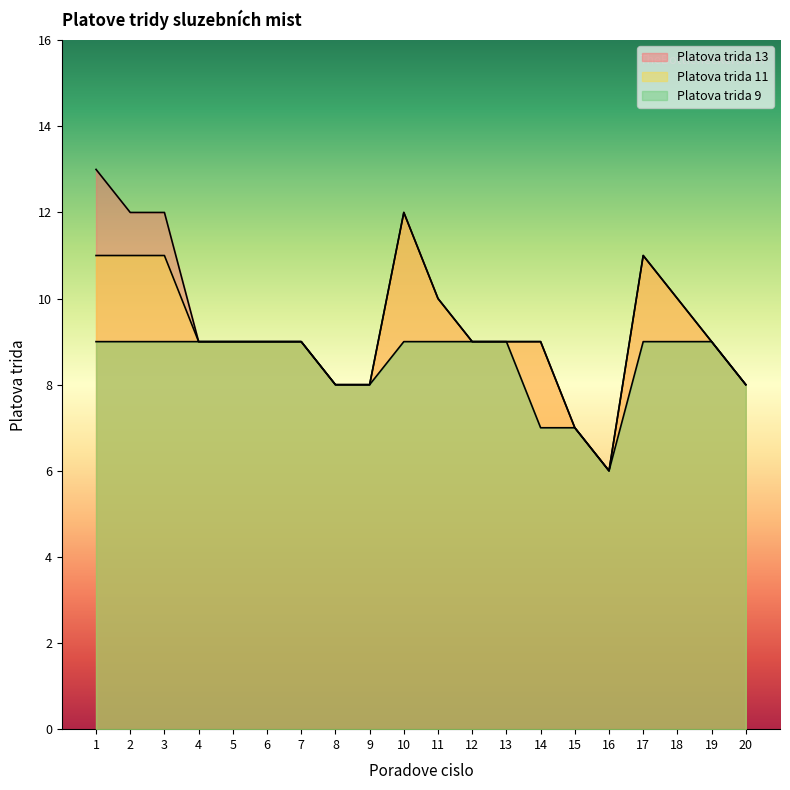

How many Platova trida 13 values are between 9 and 11?

11